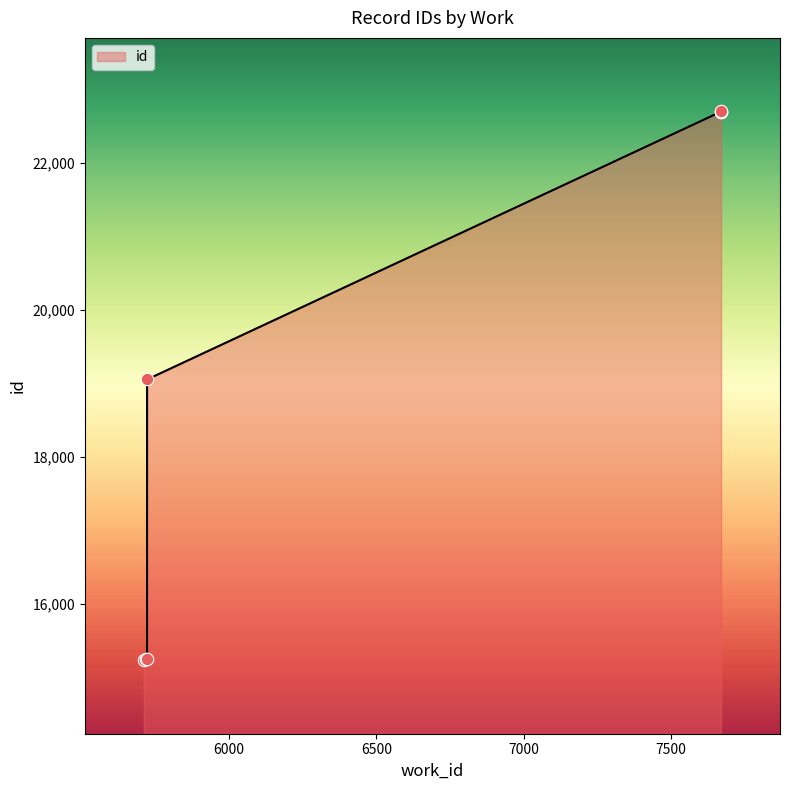

Approximately how many times larger is the value at 7670 compared to 5719?

1.5